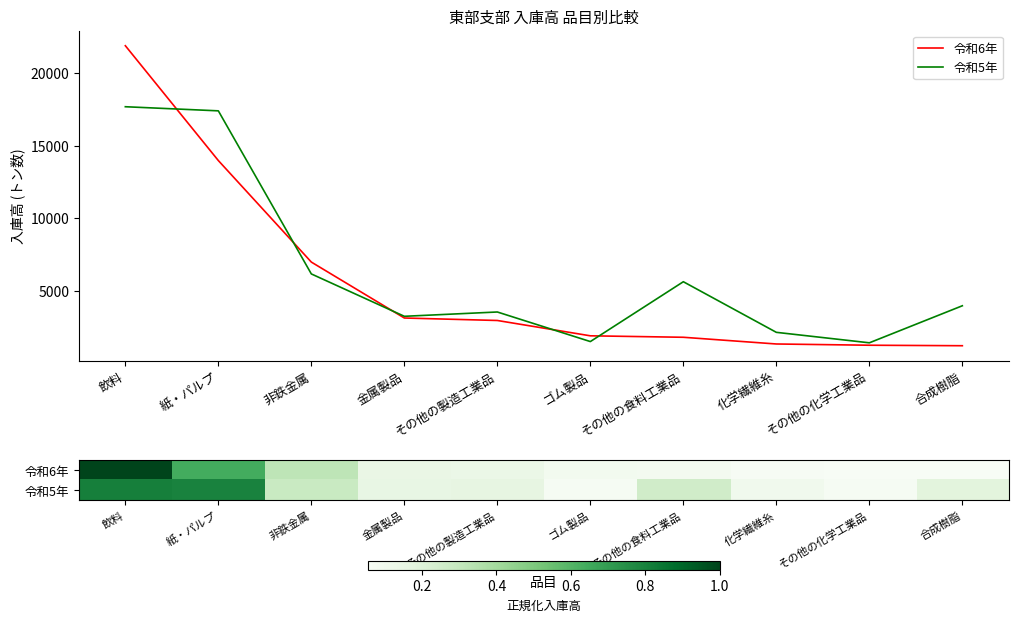

What is the maximum value for 令和5年?

17693.0